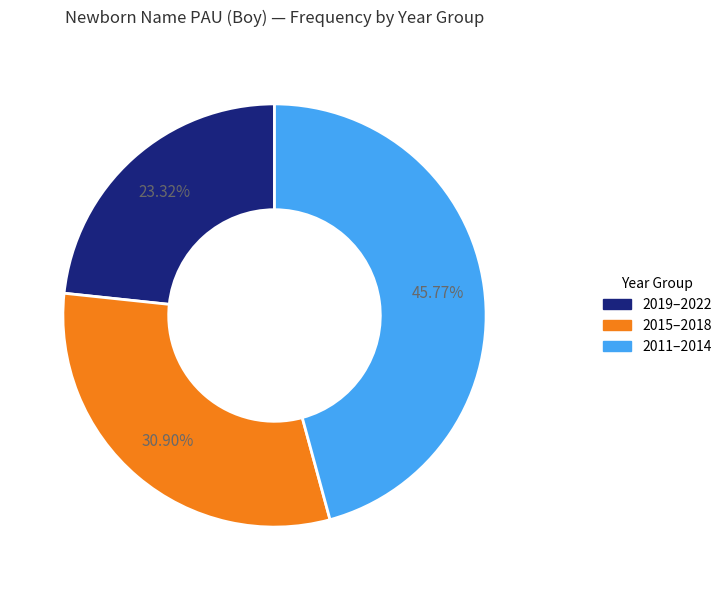

Is there a majority slice in this chart?

No